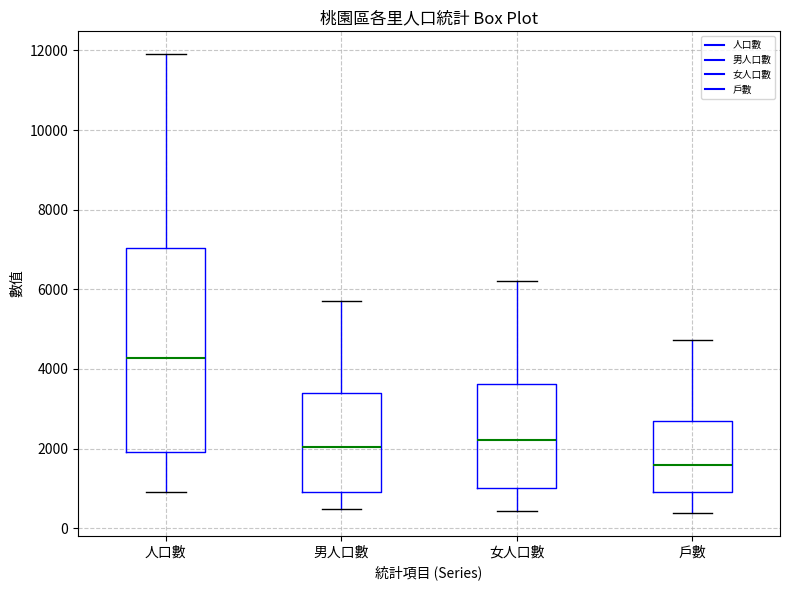

Where does the lower whisker of the box for 女人口數 end on the y-axis? The values are not printed on the chart, so give them approximately, as read against the axis.

400